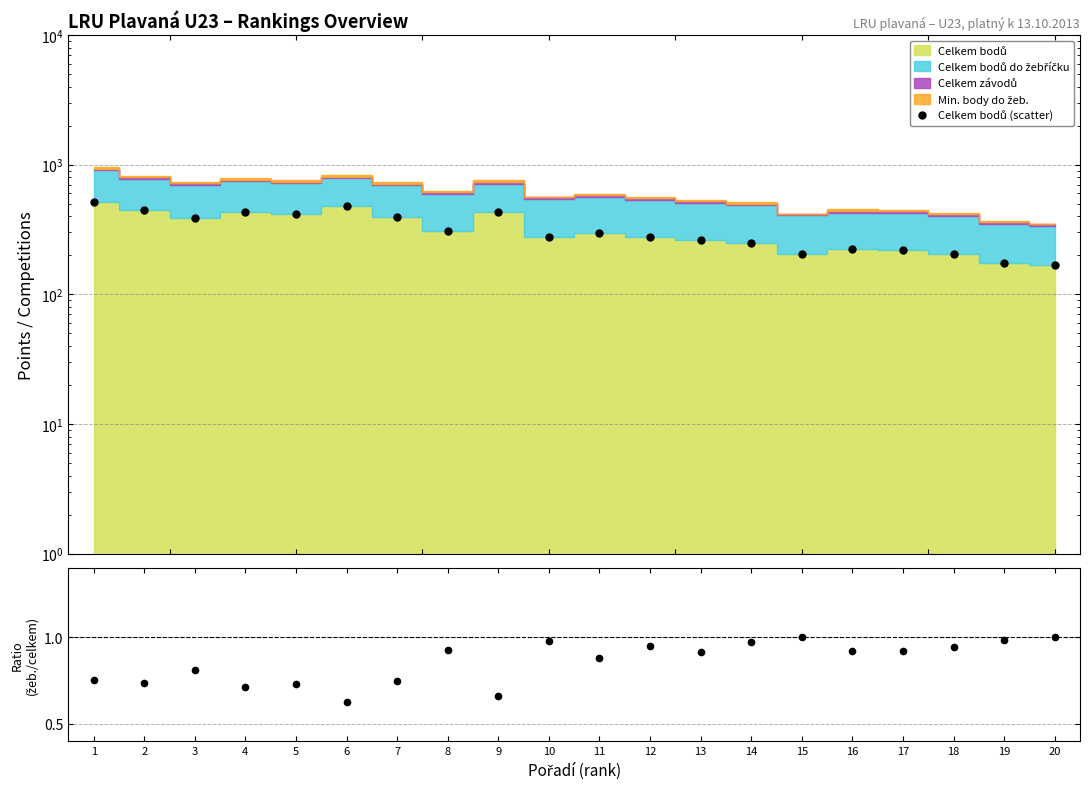

Reading left to right, what are all the values shown in this chart?

Celkem bodů (scatter): 1=515.0	2=450.0	3=386.0	4=435.0	5=415.0	6=482.0	7=397.0	8=309.0	9=430.0	10=276.0	11=299.0	12=275.0	13=263.0	14=247.0	15=204.0	16=222.0	17=220.0	18=205.0	19=175.0	20=168.0
Bodů do žeb. / Celkem bodů: 1=0.8	2=0.7	3=0.8	4=0.7	5=0.7	6=0.6	7=0.7	8=0.9	9=0.7	10=1.0	11=0.9	12=1.0	13=0.9	14=1.0	15=1.0	16=0.9	17=0.9	18=0.9	19=1.0	20=1.0